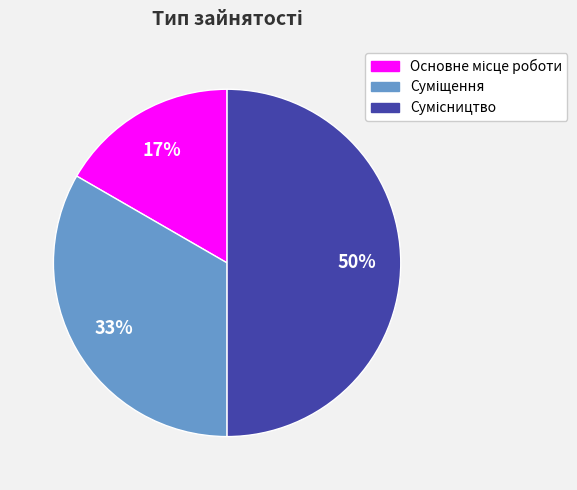

To the nearest percent, what is the difference between the largest and smallest slice percentages?

33%